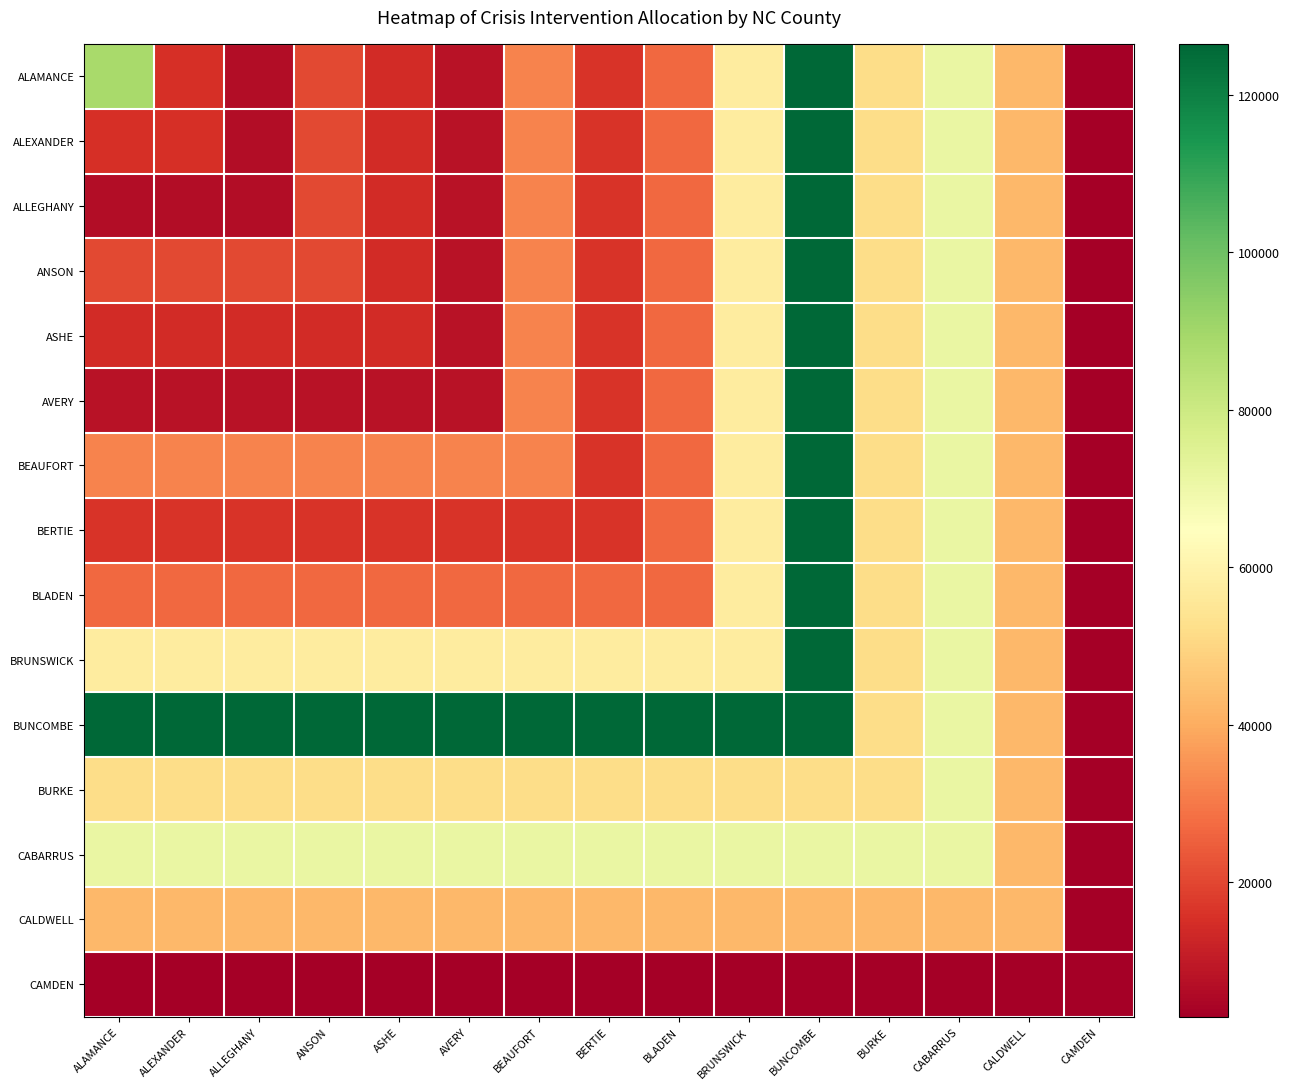

Count the number of data series in this chart.

15